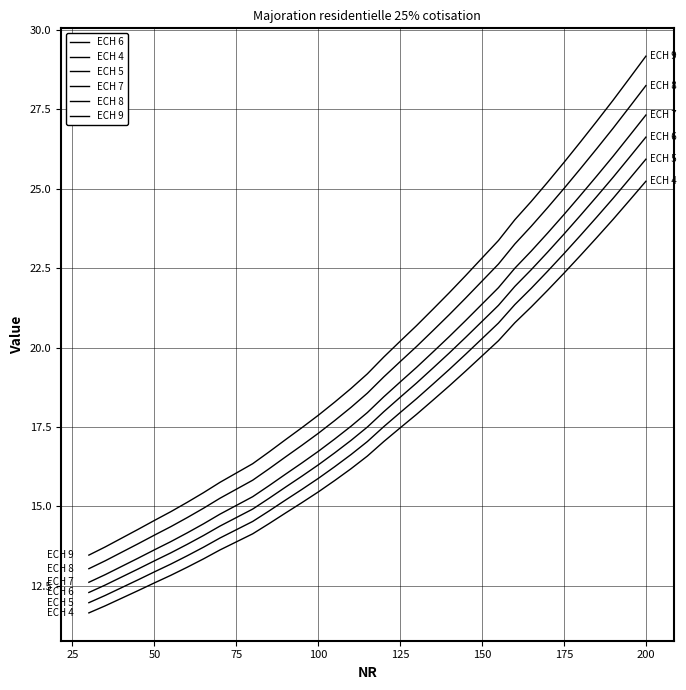

How many lines are shown in the chart?

6